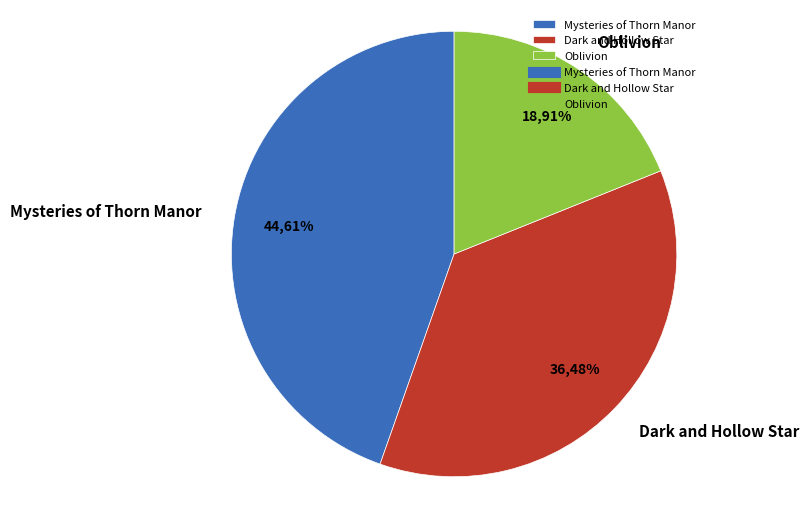

Combined, what portion of the pie is Oblivion and Dark and Hollow Star?

55.4%